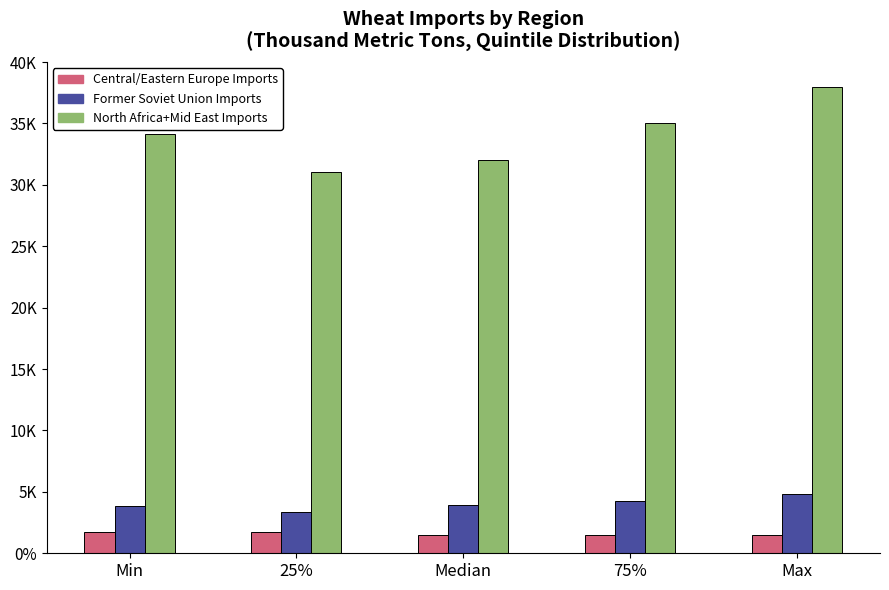

What are all the series names shown in the legend?

Central/Eastern Europe Imports, Former Soviet Union Imports, North Africa+Mid East Imports